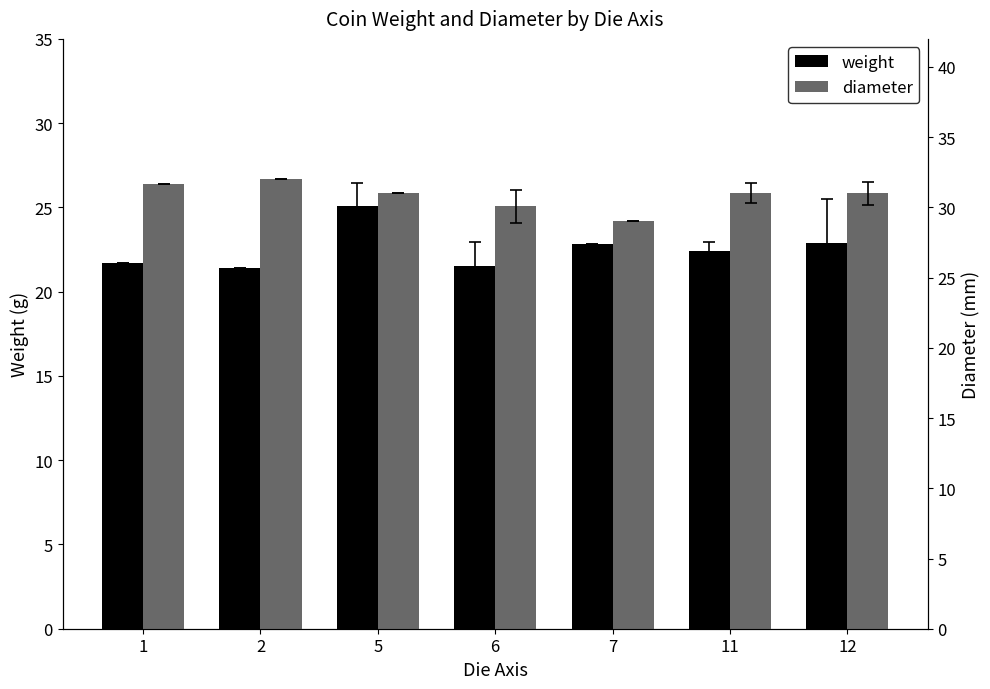

What is the value of the diameter bar at the 1st from the left?

31.6